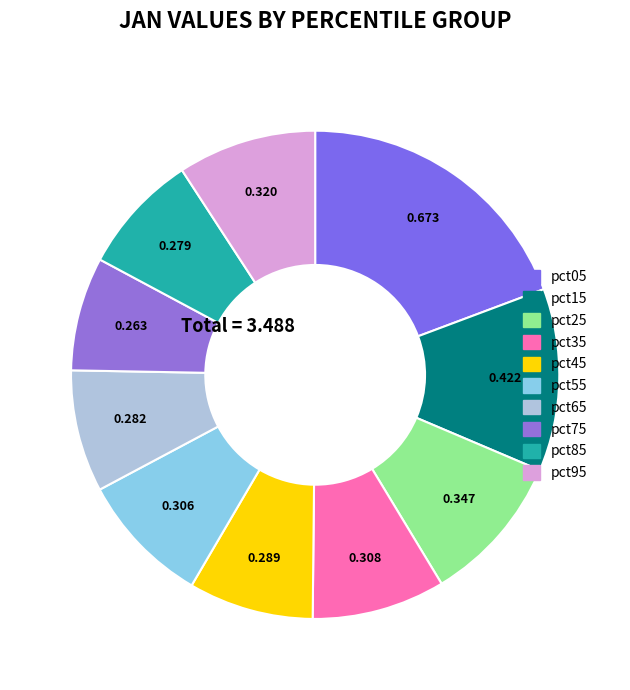

How many segments does this pie chart have?

10